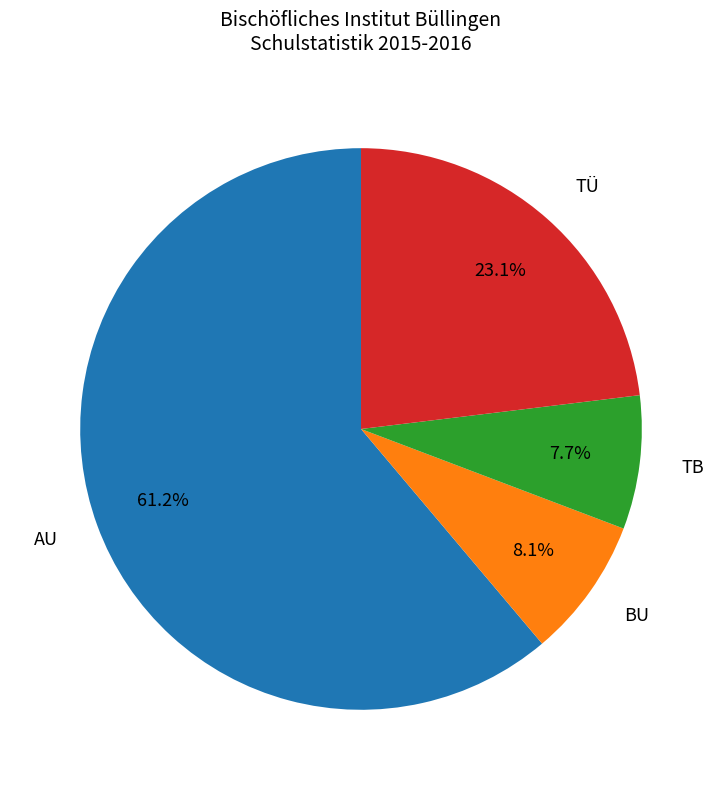

Which category has the biggest portion of the pie?

AU